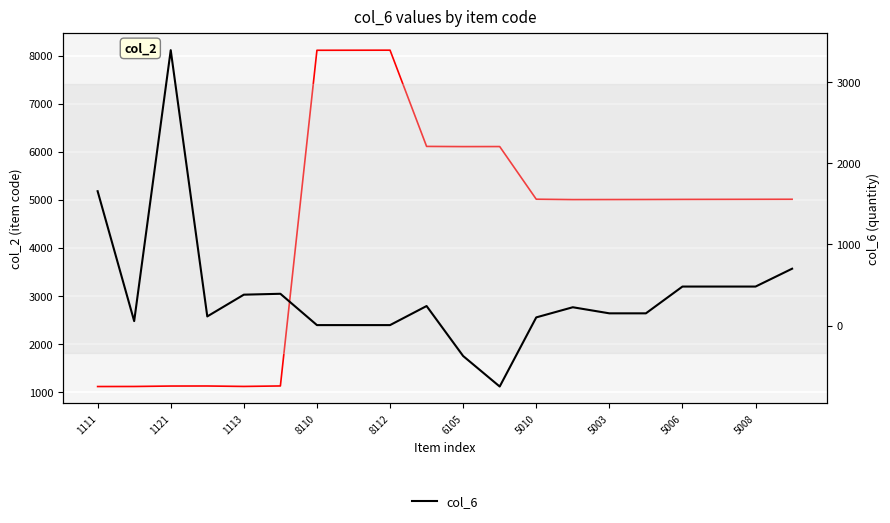

Which series has the widest spread of values?

col_2